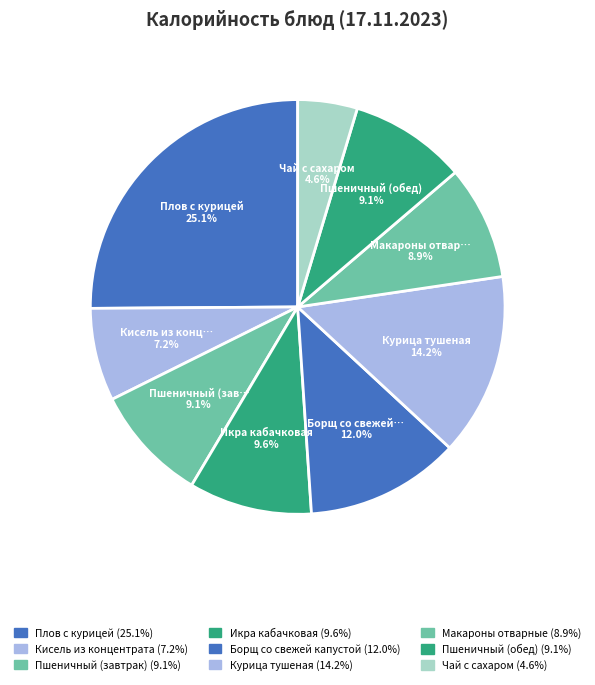

To the nearest percent, what is the difference between the largest and smallest slice percentages?

20%